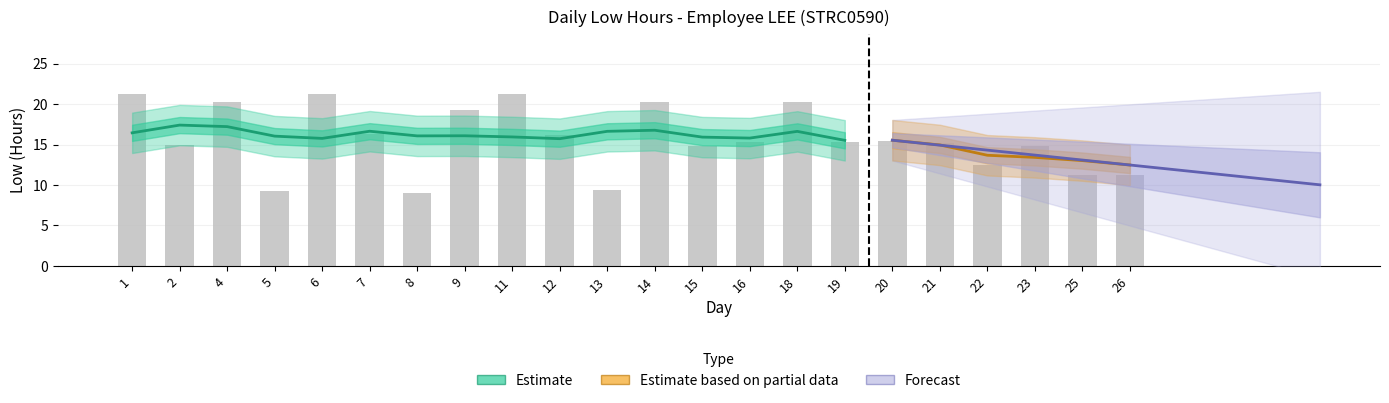

Which has a higher value, 13 or 2?

2